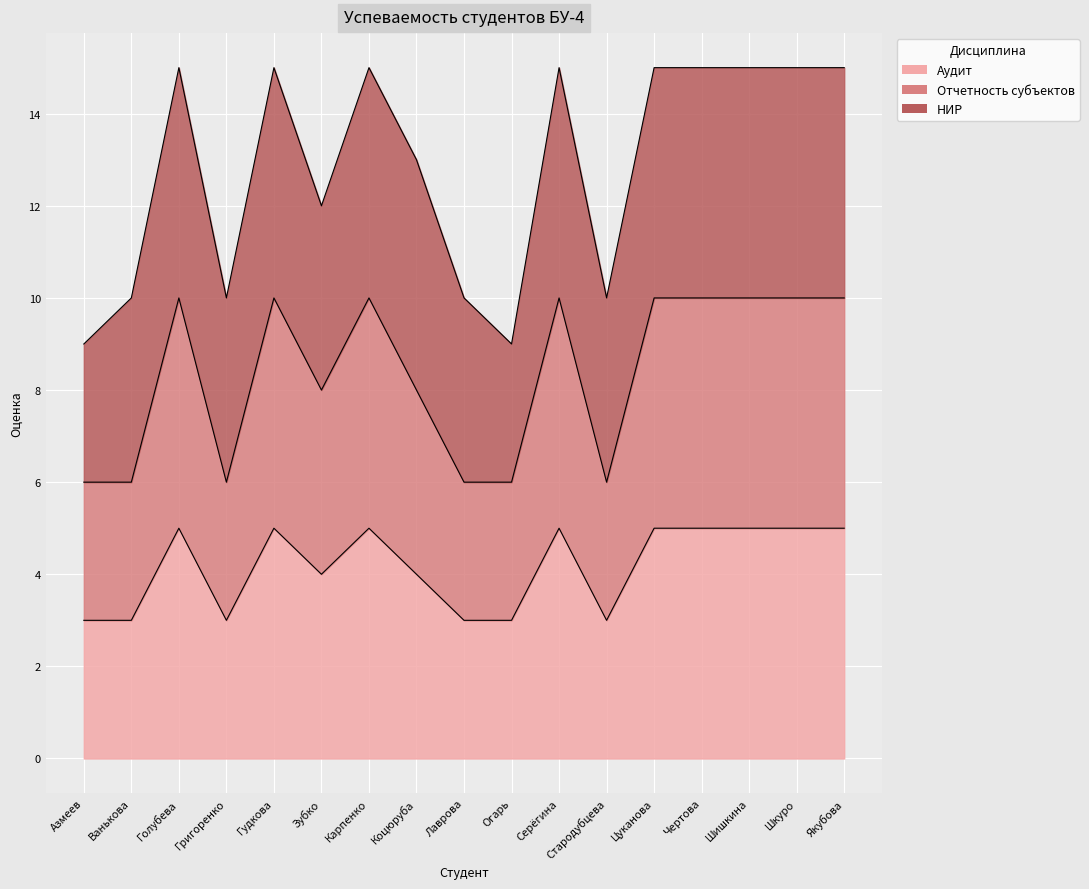

What is the average value of the Аудит series?

4